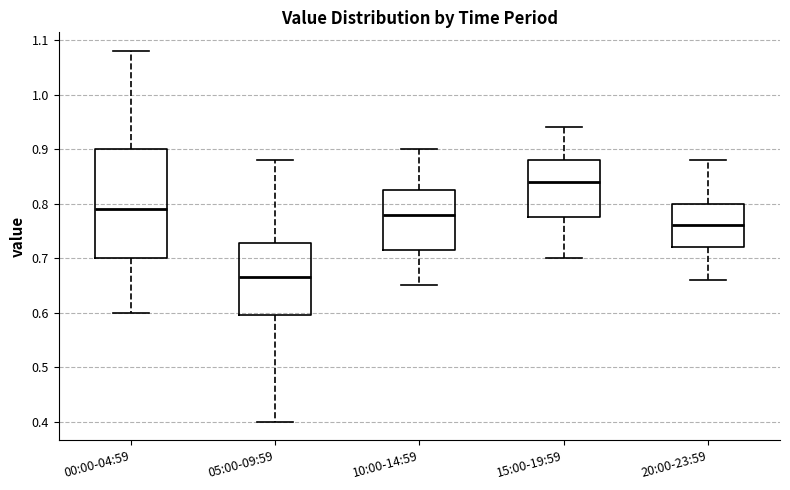

Reading left to right, read every box against the y-axis: the position of its median line, the range the box covers, and the ends of its whiskers. The values are not printed on the chart, so give them approximately, as read against the axis.

00:00-04:59: median 0.79, box 0.70 to 0.90, whiskers 0.60 to 1.08
05:00-09:59: median 0.67, box 0.60 to 0.73, whiskers 0.40 to 0.88
10:00-14:59: median 0.78, box 0.72 to 0.83, whiskers 0.65 to 0.90
15:00-19:59: median 0.84, box 0.78 to 0.88, whiskers 0.70 to 0.94
20:00-23:59: median 0.76, box 0.72 to 0.80, whiskers 0.66 to 0.88